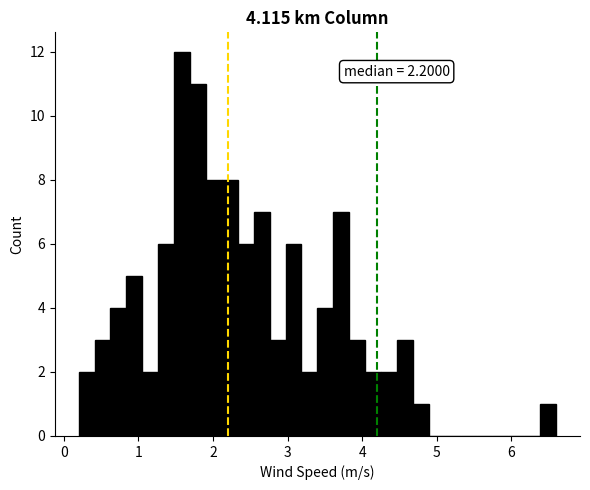

Around what value on the x-axis is the tallest bar? Give the approximate position of its centre, as read against the axis.

1.6